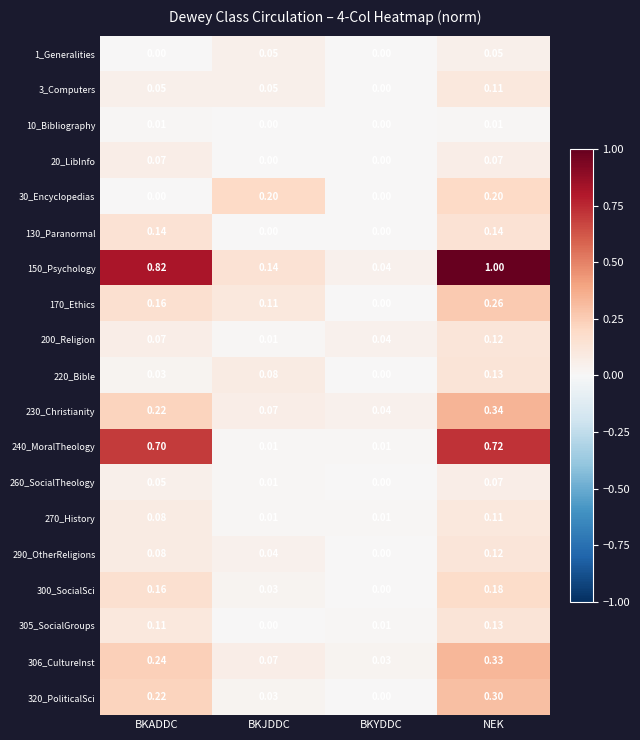

At which category is the sum across all series the highest?

NEK